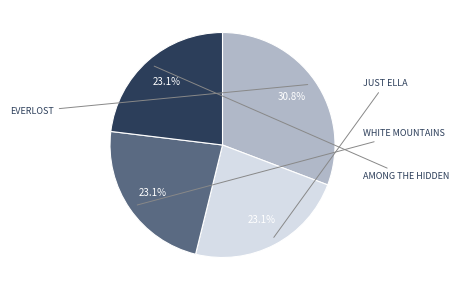

Does any single category account for the majority?

No